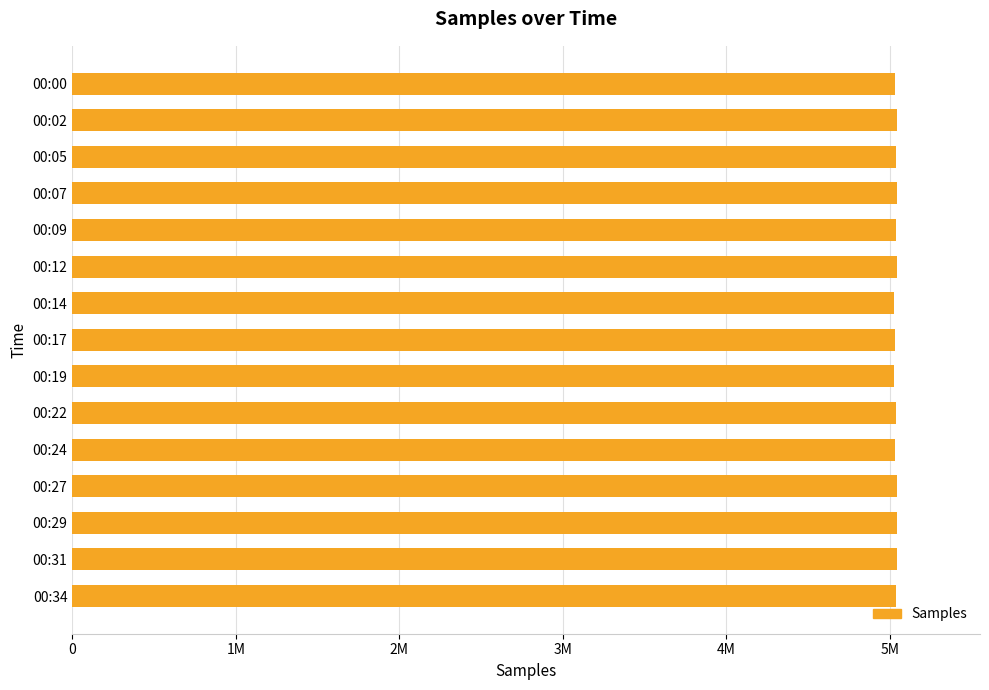

How many values are below 5037949?

7